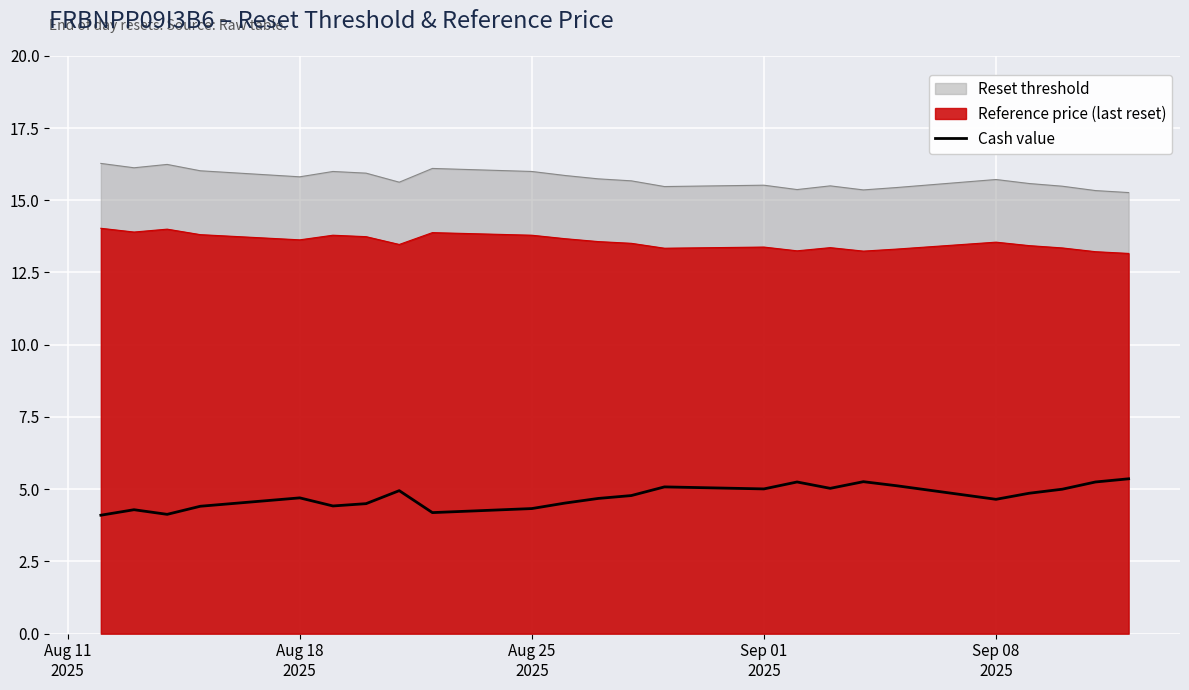

What is the maximum value shown in the chart?

16.3